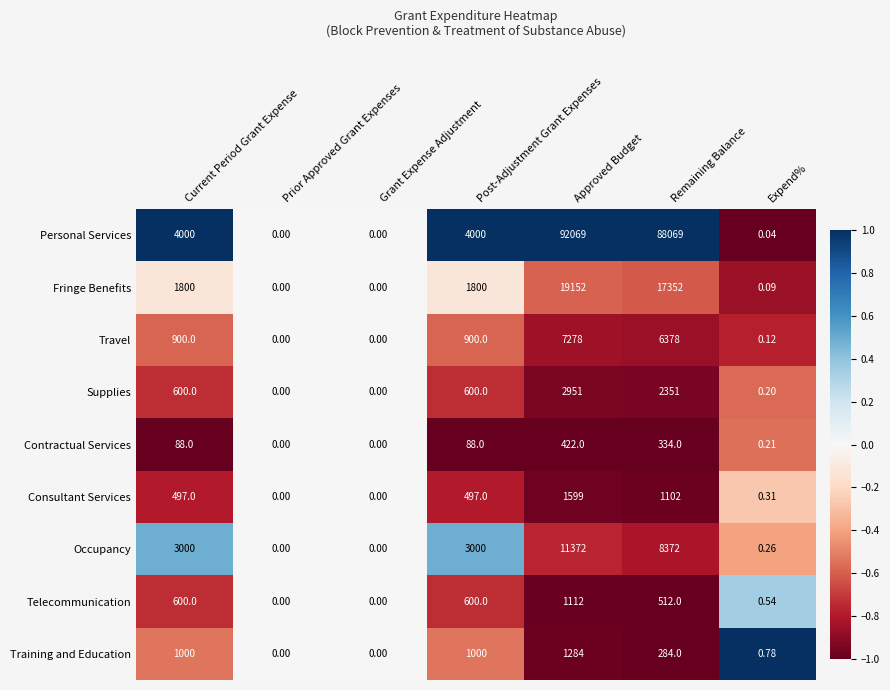

Which series has the largest total across all categories?

Personal Services